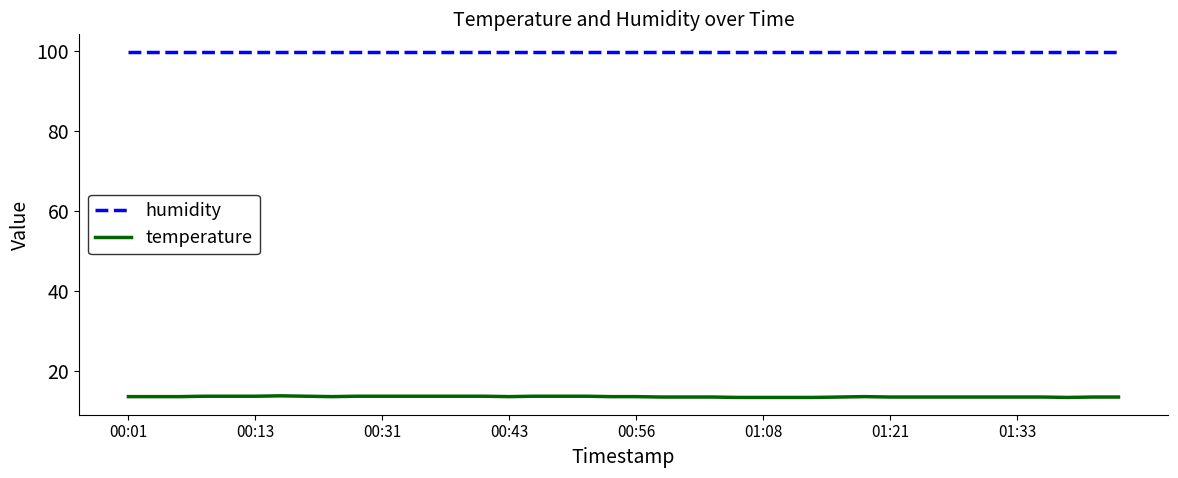

What are all the series names shown in the legend?

humidity, temperature